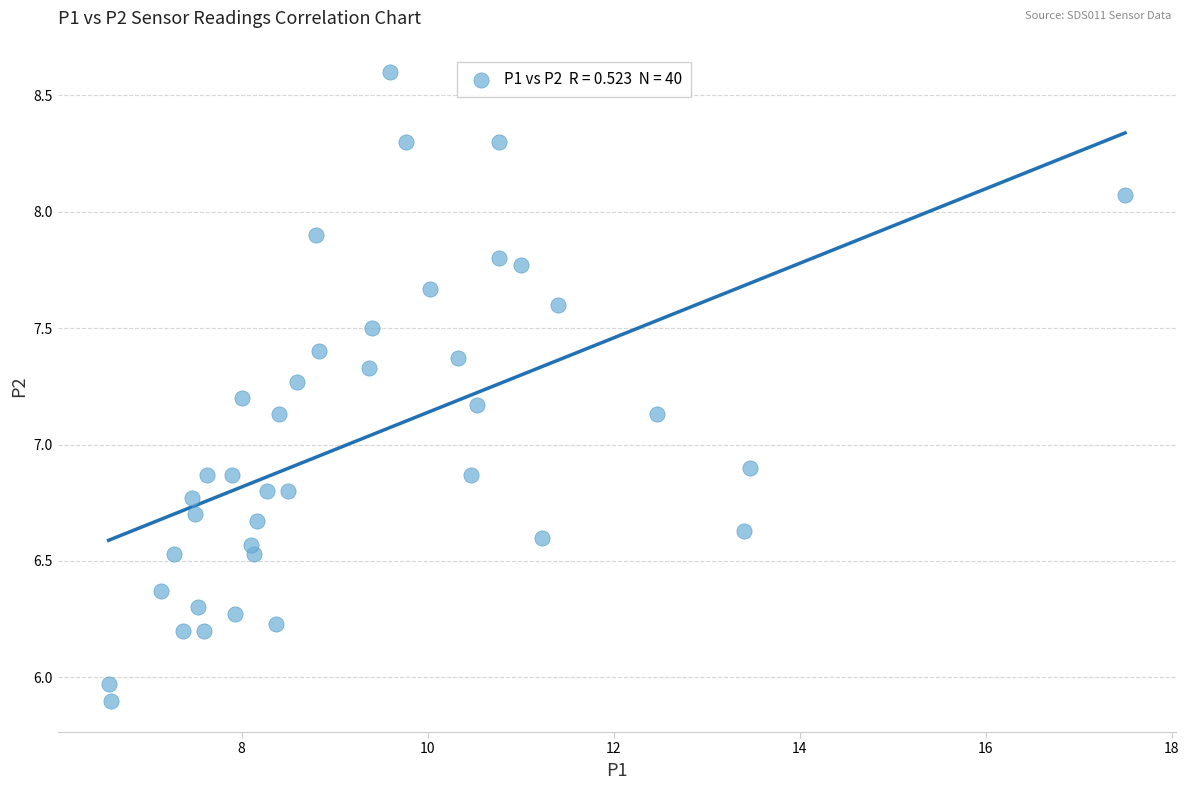

What is the range of Y values (max minus min)?

2.7